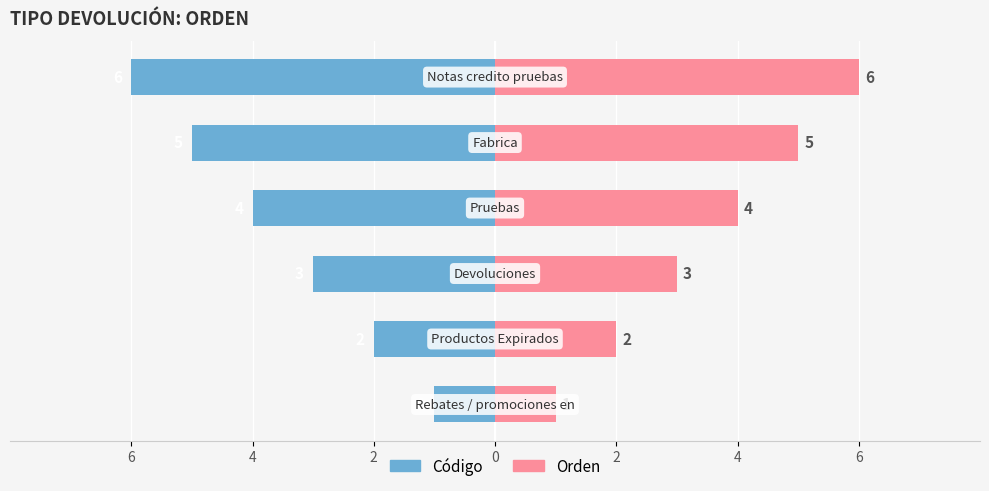

Reading left to right, transcribe all the data shown in this chart.

Código: -1	-2	-3	-4	-5	-6
Orden: 1	2	3	4	5	6